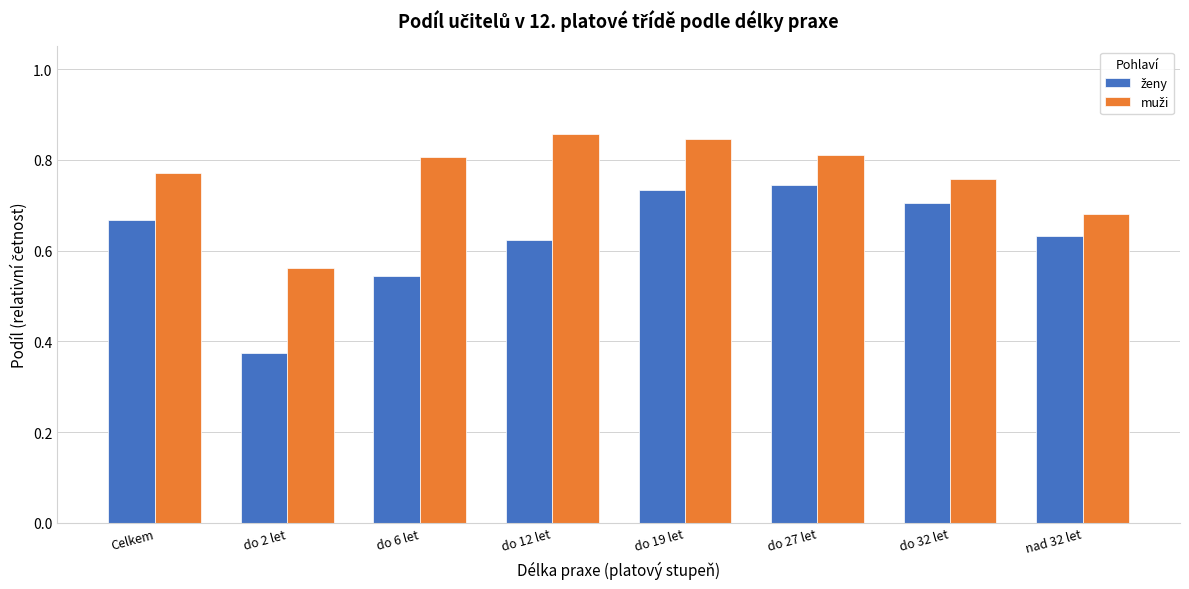

What is the total value across all series at nad 32 let?

1.3